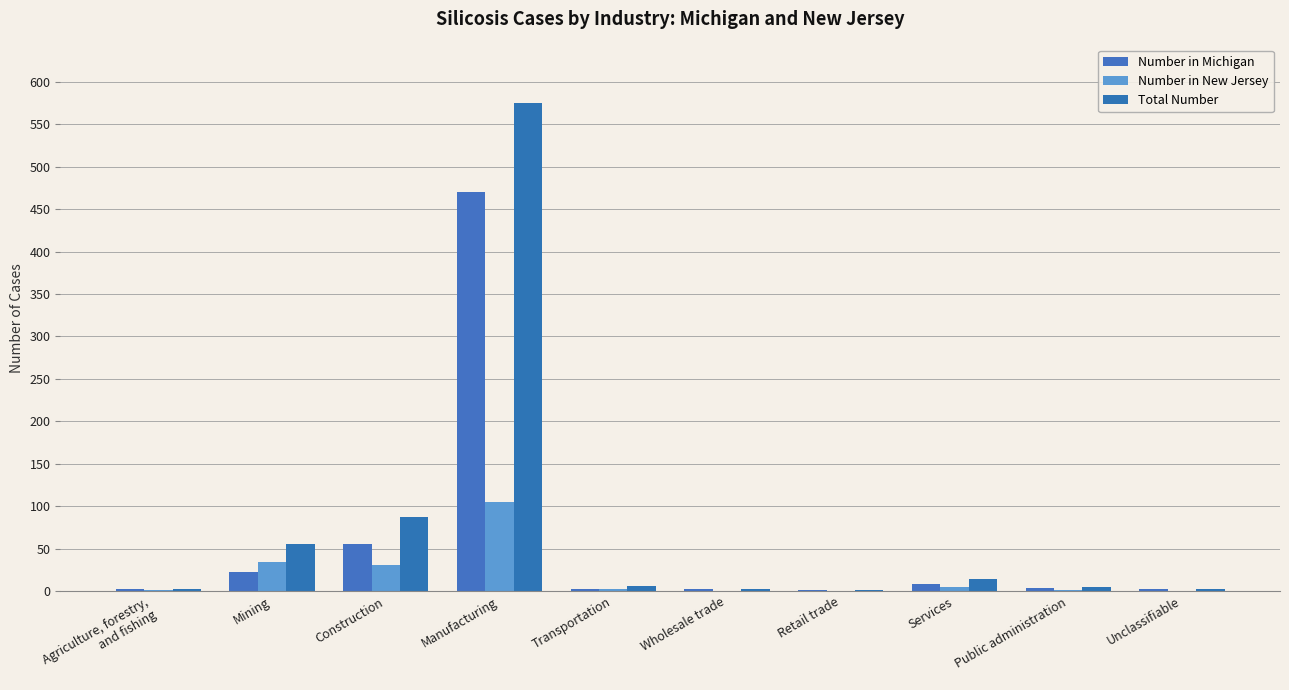

Which series has the largest total across all categories?

Total Number